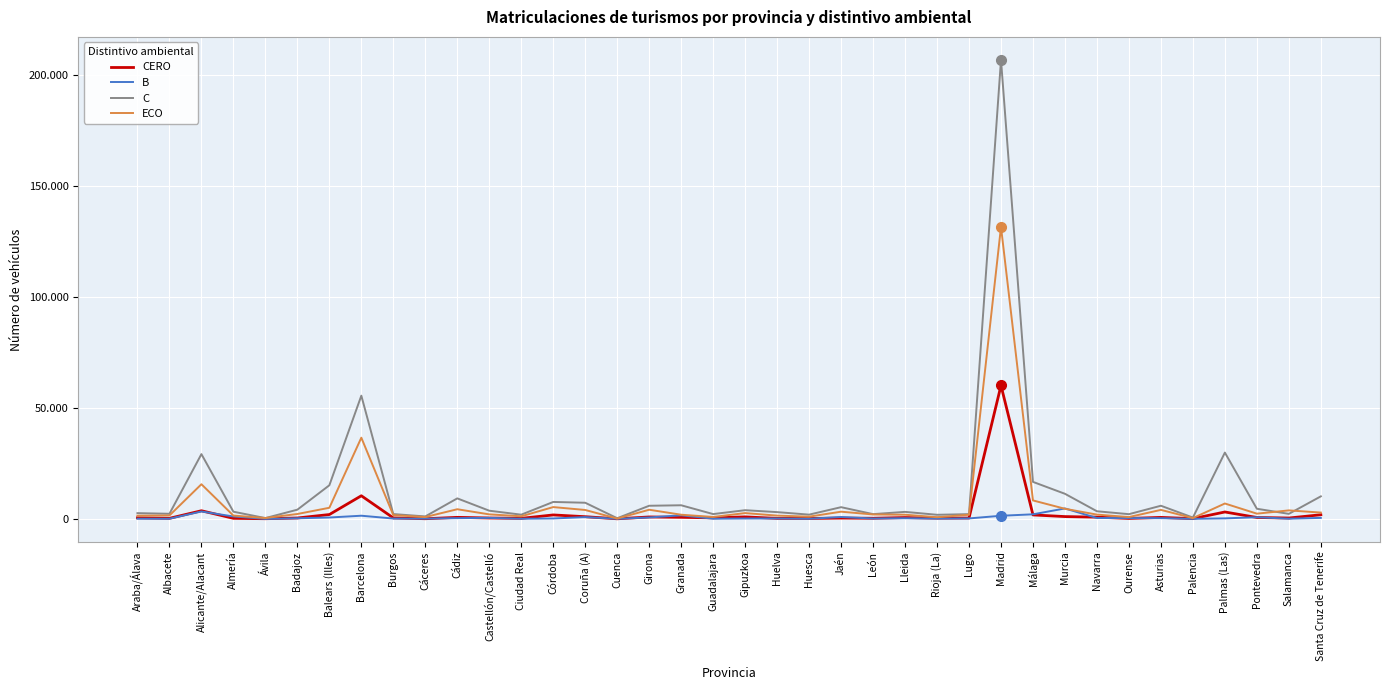

True or false: C has more than 2 interior local peaks.

True